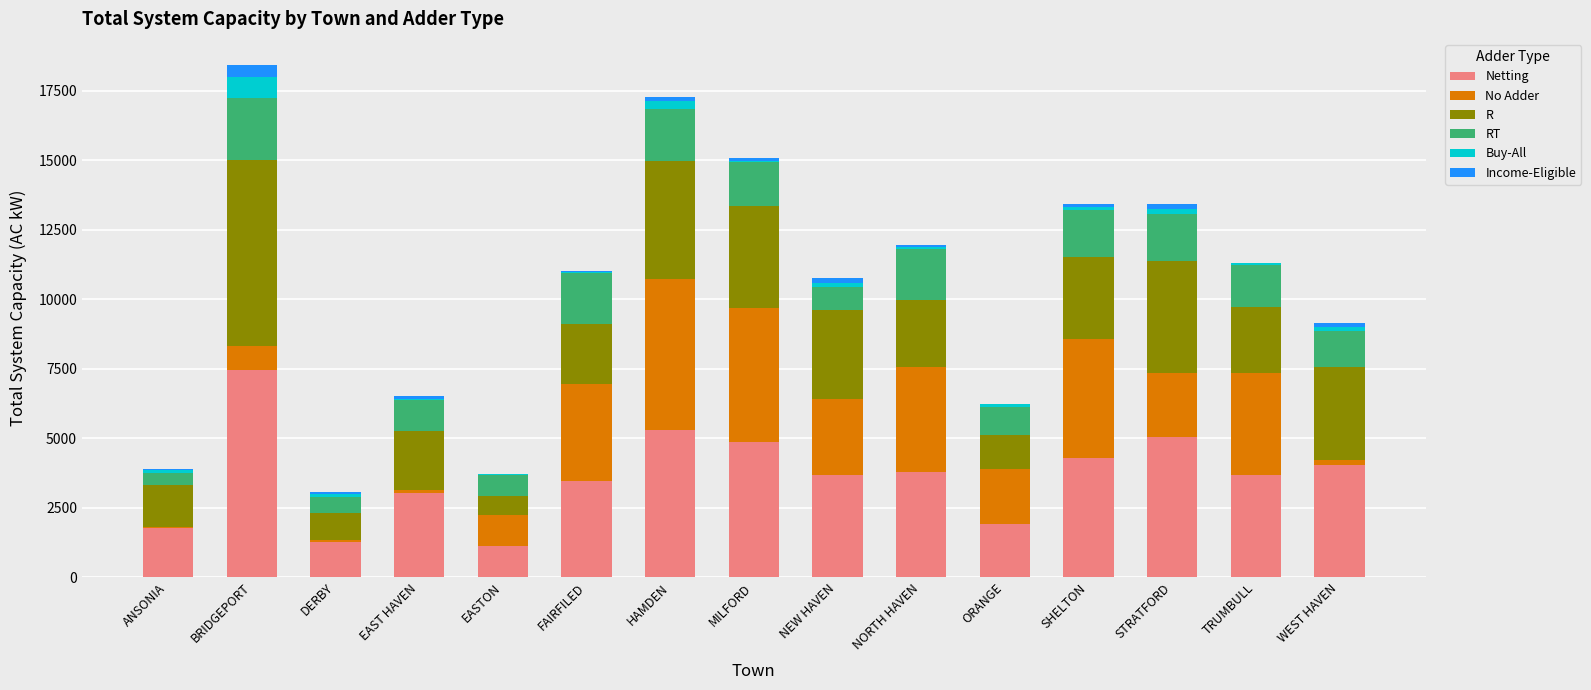

What is the maximum value for Netting?

7450.8